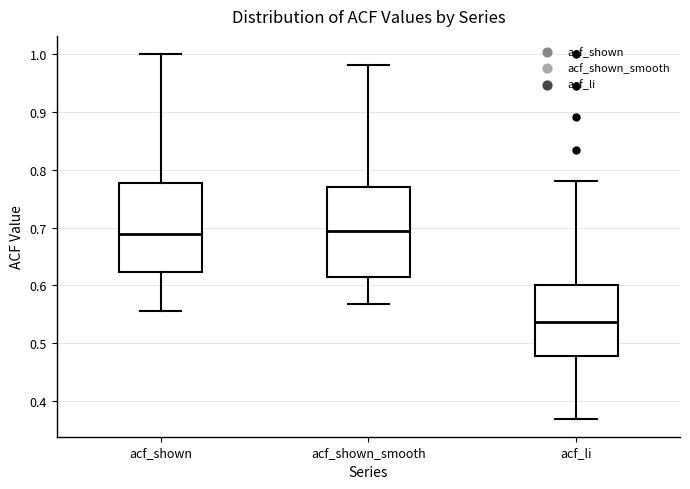

Reading left to right, read every box against the y-axis: the position of its median line, the range the box covers, and the ends of its whiskers. The values are not printed on the chart, so give them approximately, as read against the axis.

acf_shown: median 0.69, box 0.62 to 0.78, whiskers 0.56 to 1.00
acf_shown_smooth: median 0.69, box 0.61 to 0.77, whiskers 0.57 to 0.98
acf_li: median 0.54, box 0.48 to 0.60, whiskers 0.37 to 0.78